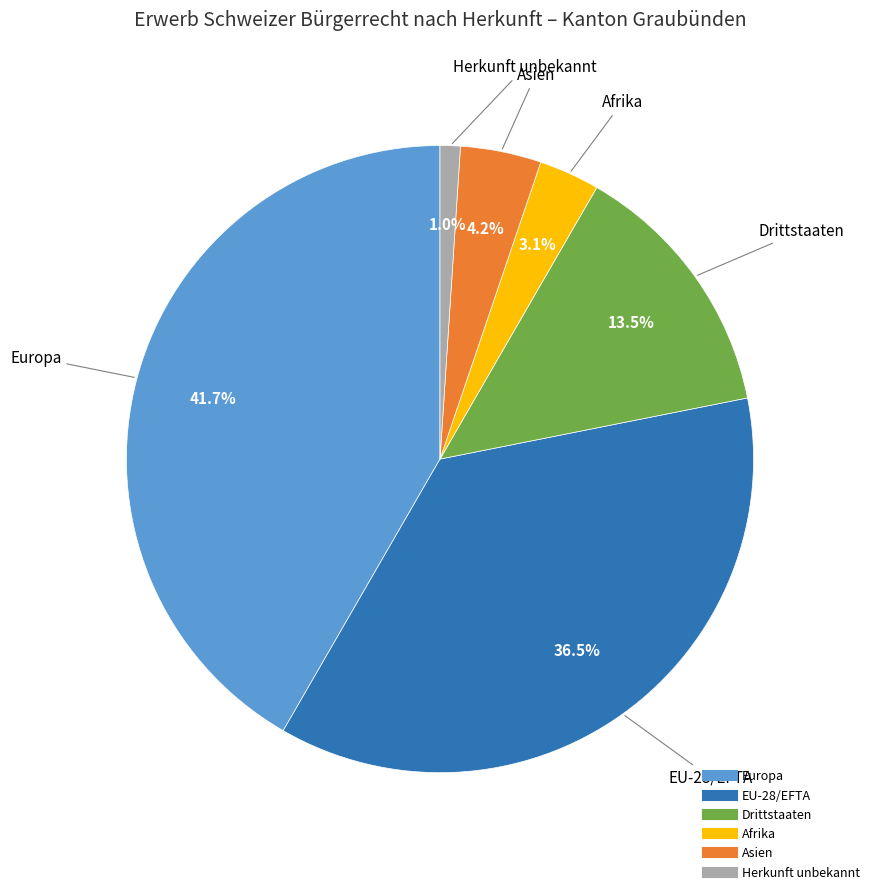

To the nearest percent, what portion does Herkunft unbekannt represent?

1%